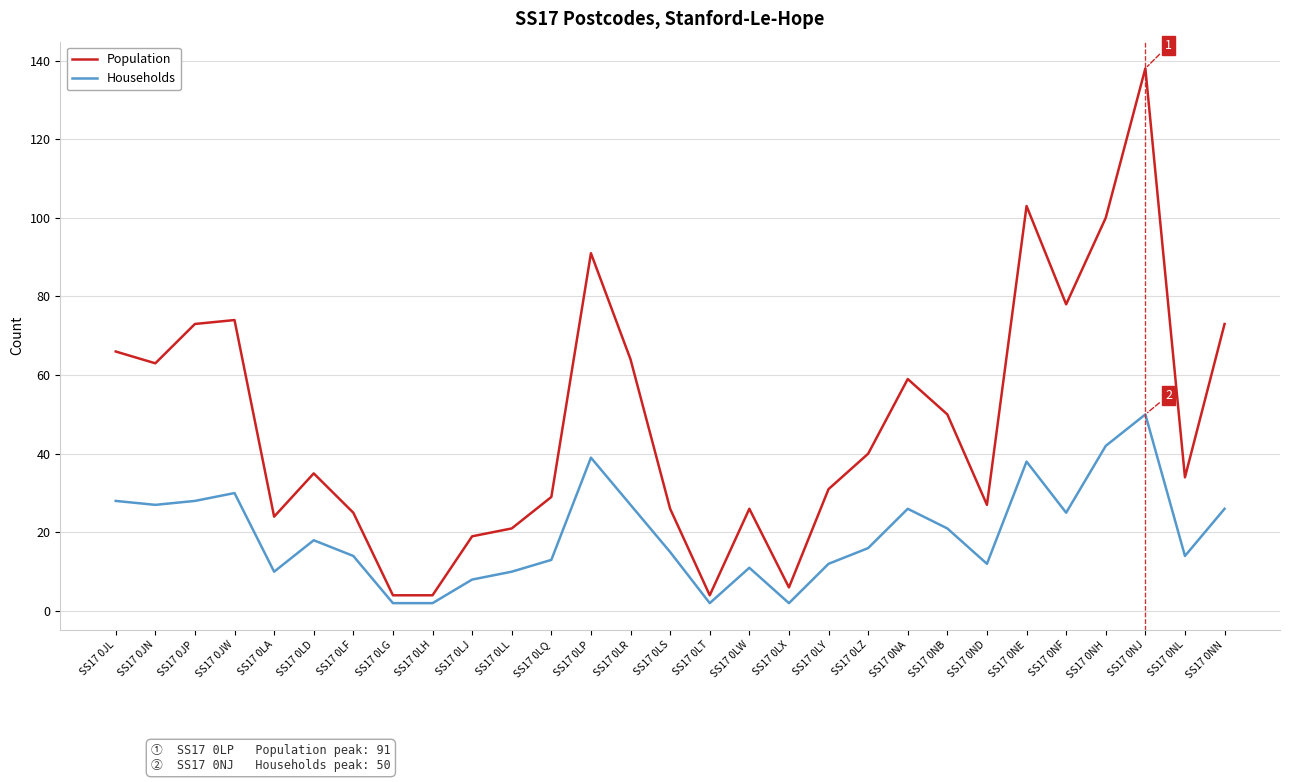

True or false: Population and Households cross at least once.

False